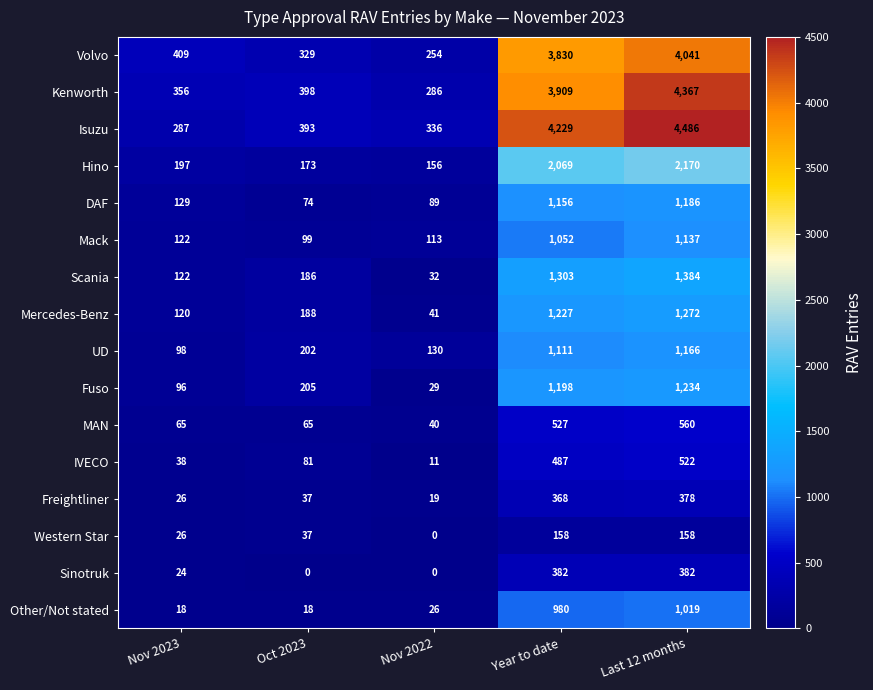

Is the value of Kenworth at Nov 2023 greater than the value of Fuso at Nov 2023?

Yes